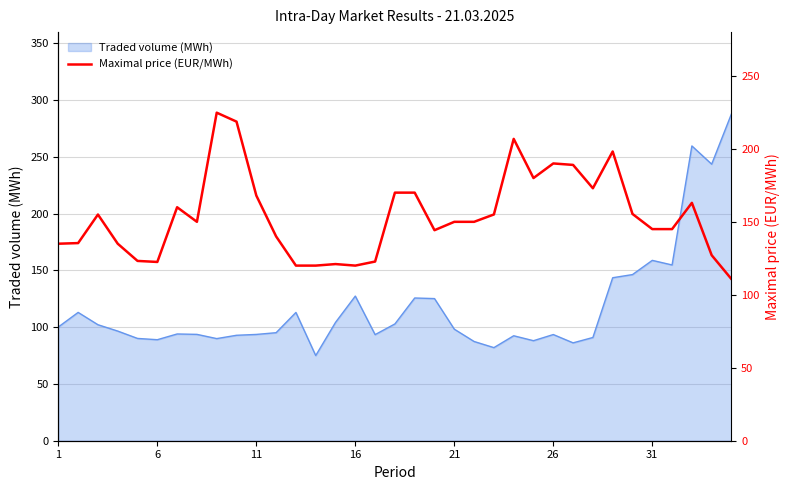

What is the maximum value for Traded volume (MWh)?

288.0